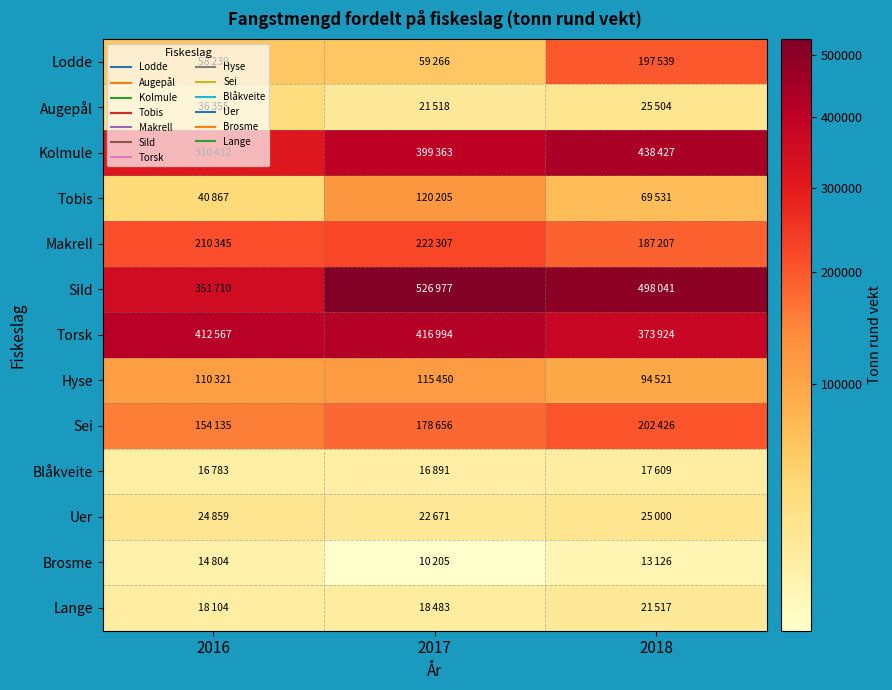

What is the total value across all series at 2016?

1759501